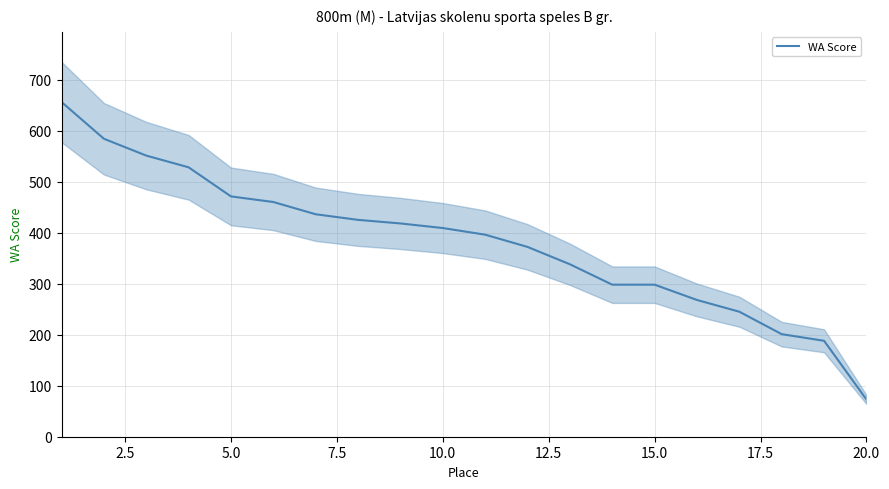

Does the chart display data point markers on the line(s)?

No